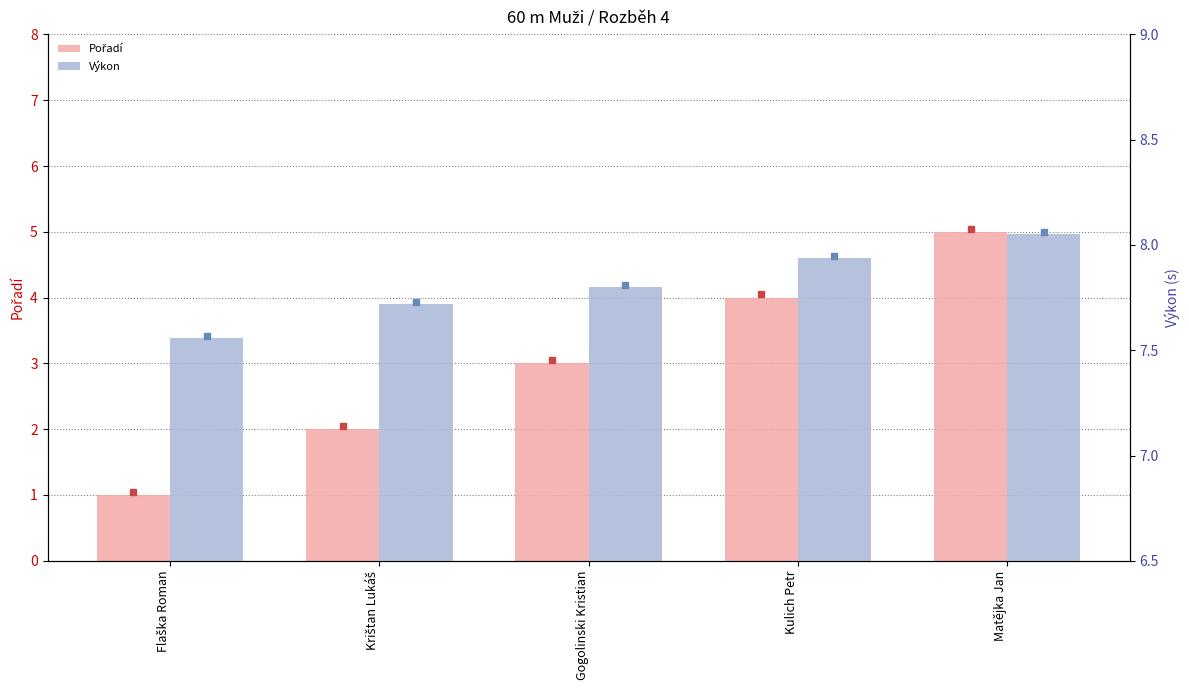

What is the total value across all series at Flaška Roman?

8.6